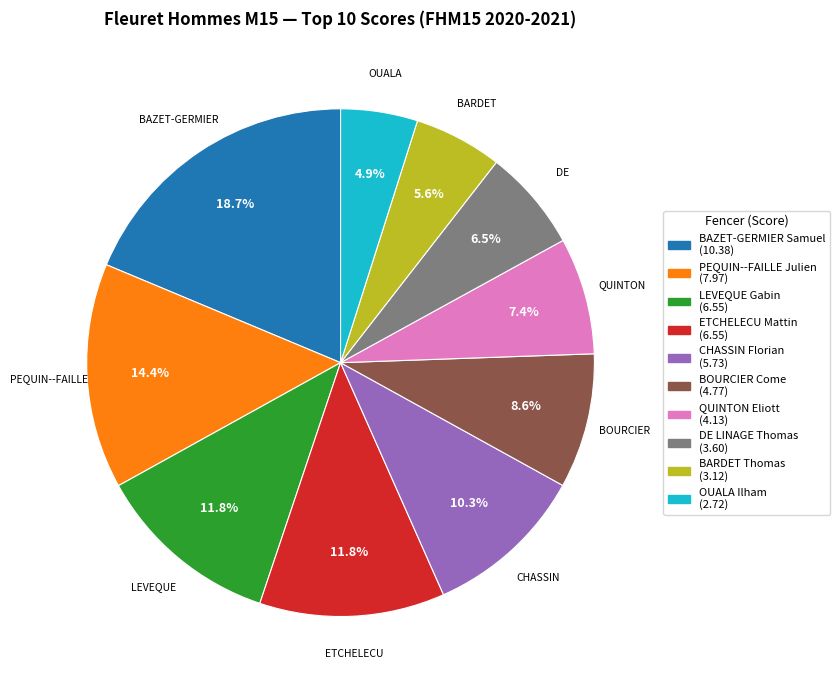

How many segments does this pie chart have?

10